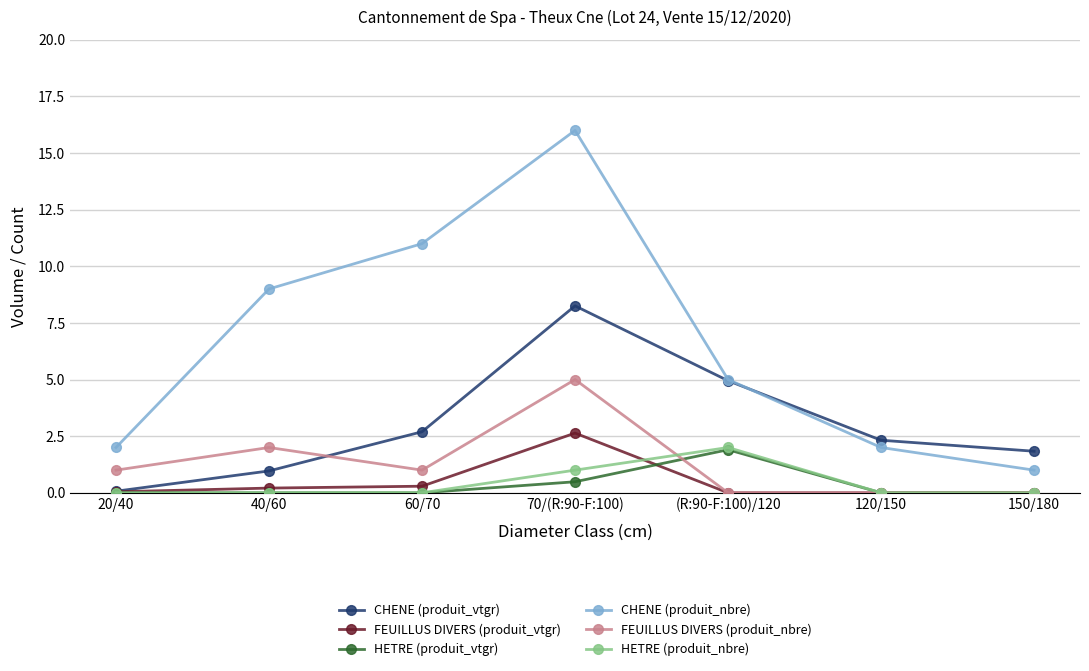

True or false: CHENE (produit_vtgr) has more than 1 interior local peaks.

False